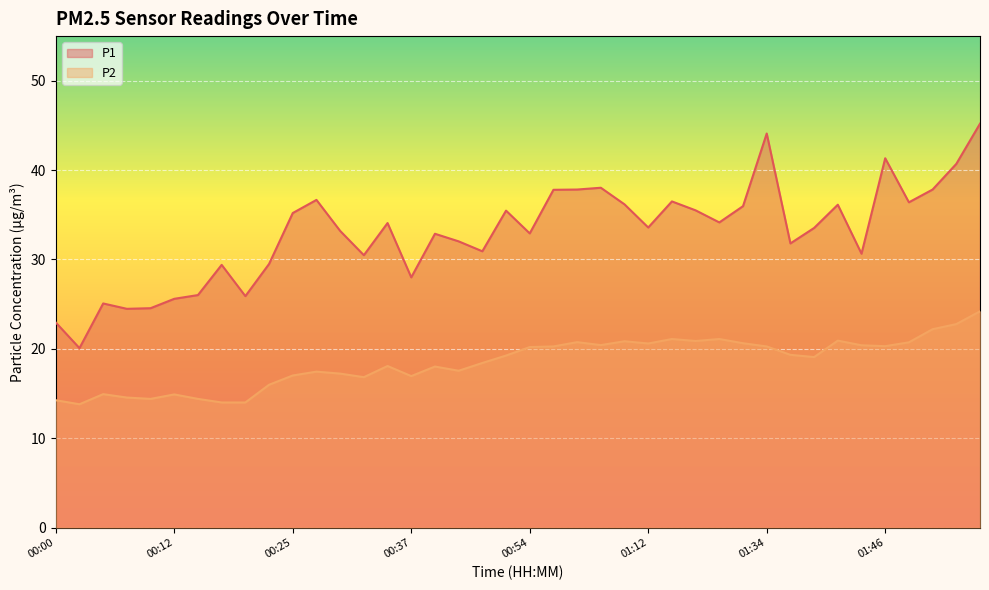

Where is the first local maximum for P1?

00:05